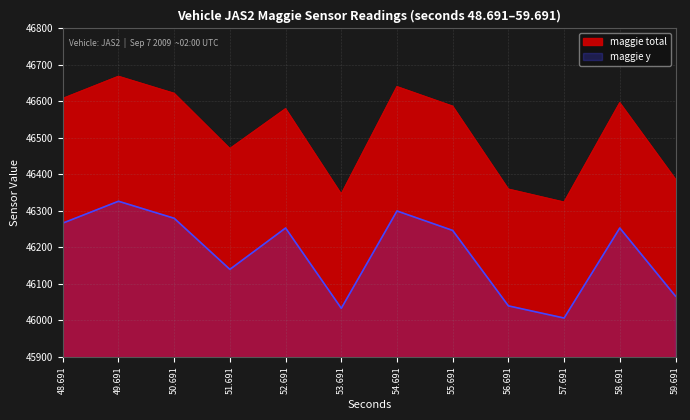

True or false: maggie total and maggie y cross at least once.

False